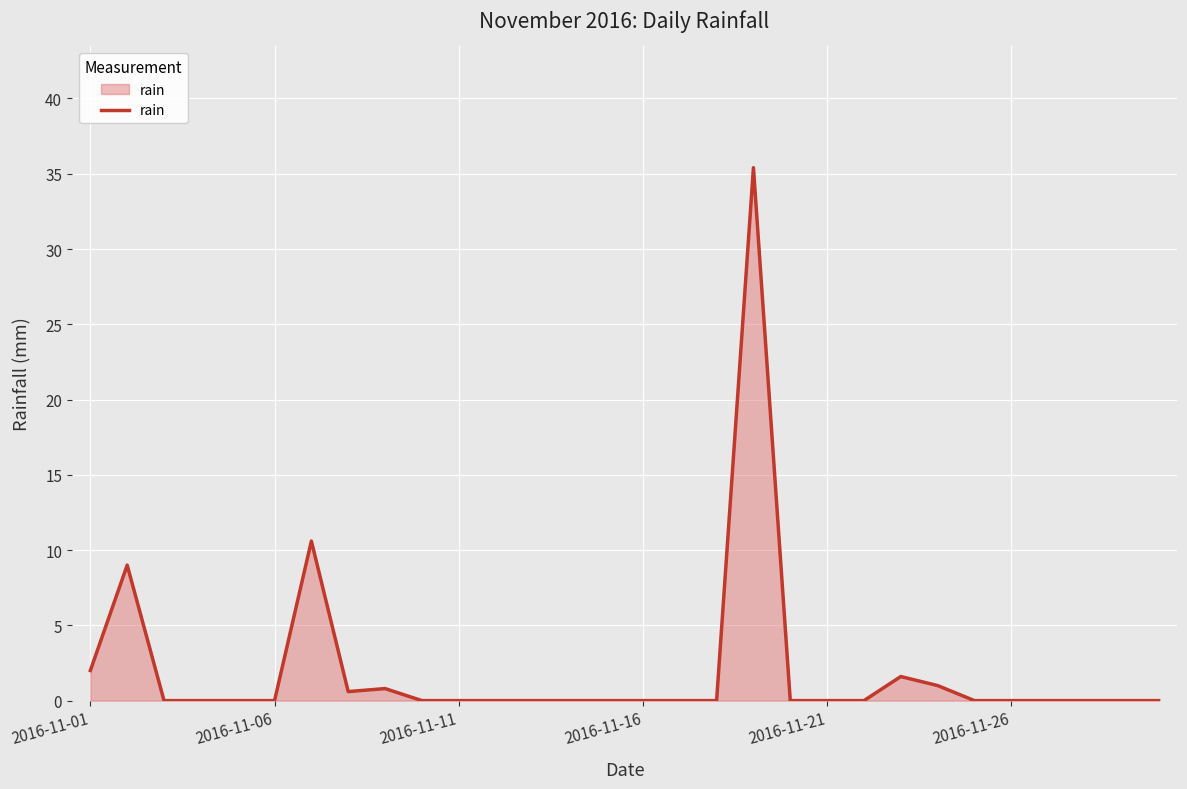

What is the difference between the maximum and minimum values?

35.4